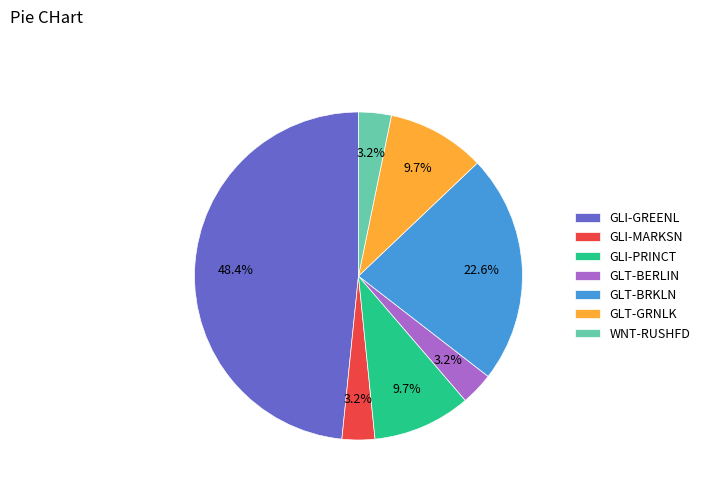

What is the total percentage of WNT-RUSHFD and GLI-PRINCT?

12.9%